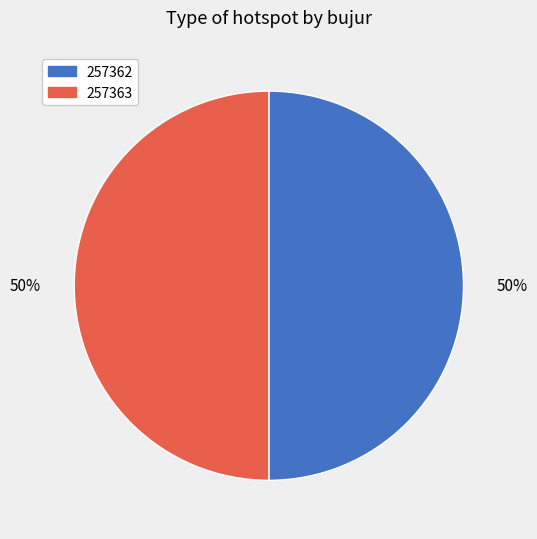

To the nearest percent, what is the combined percentage of 257363 and 257362?

100%